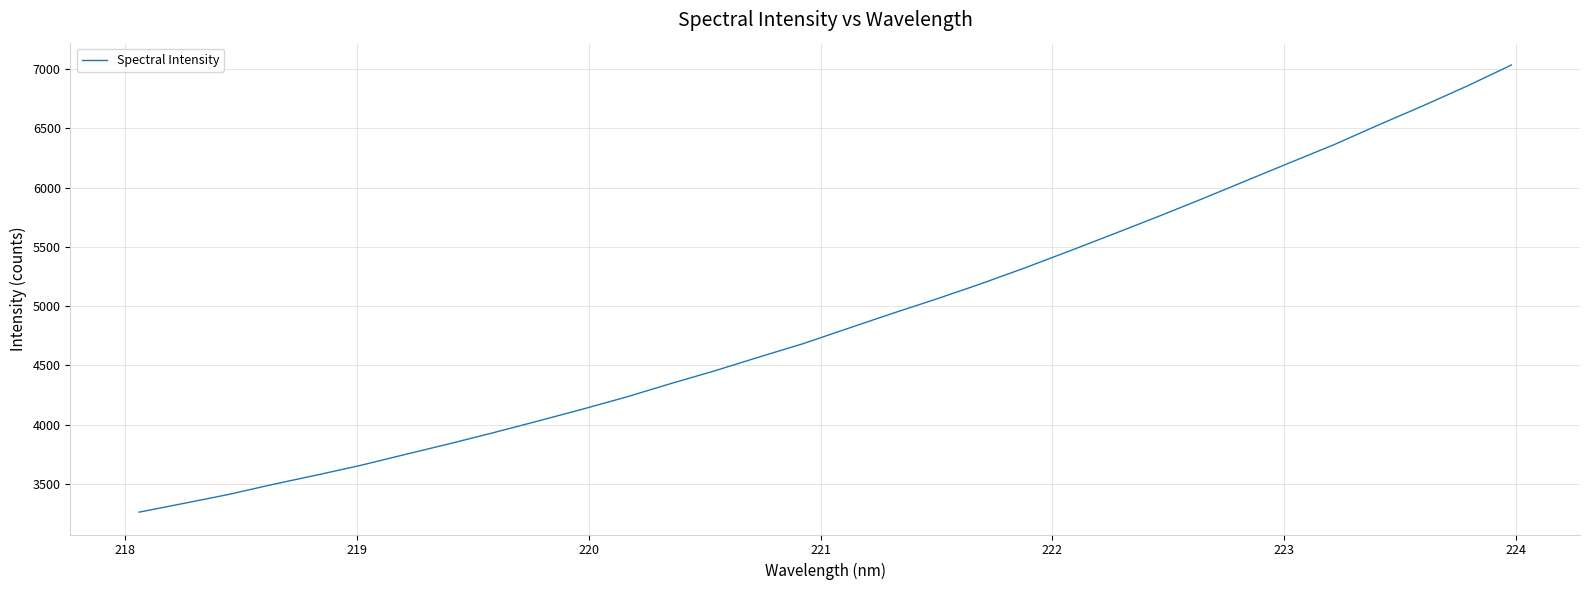

What is the greatest value displayed?

7034.8